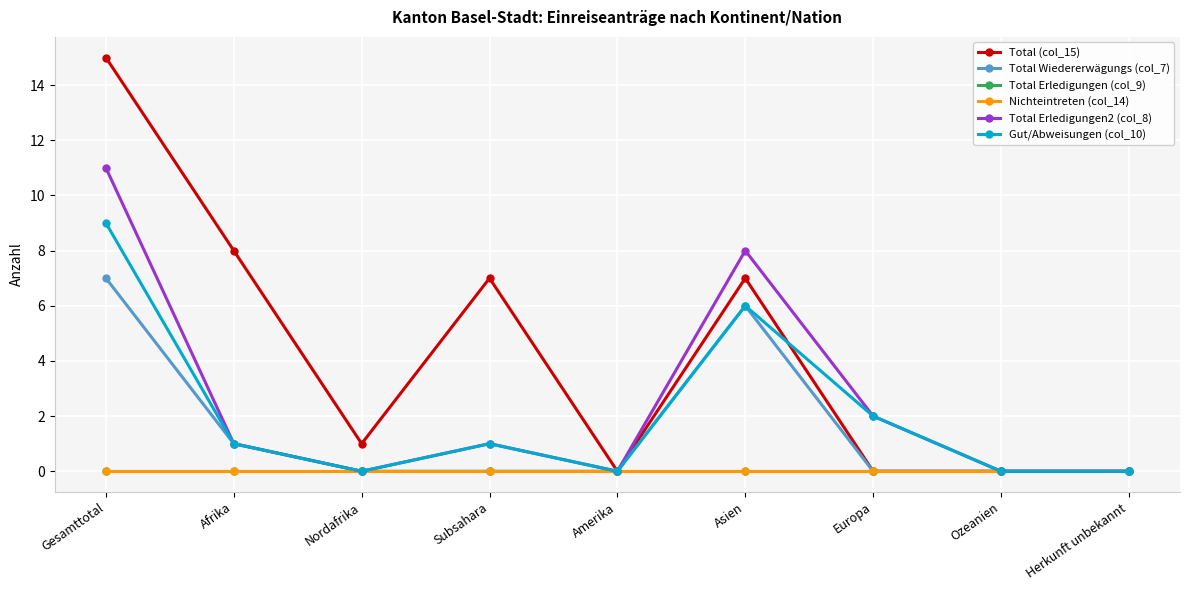

How many data points in Total Wiedererwägungs (col_7) are above 0?

3